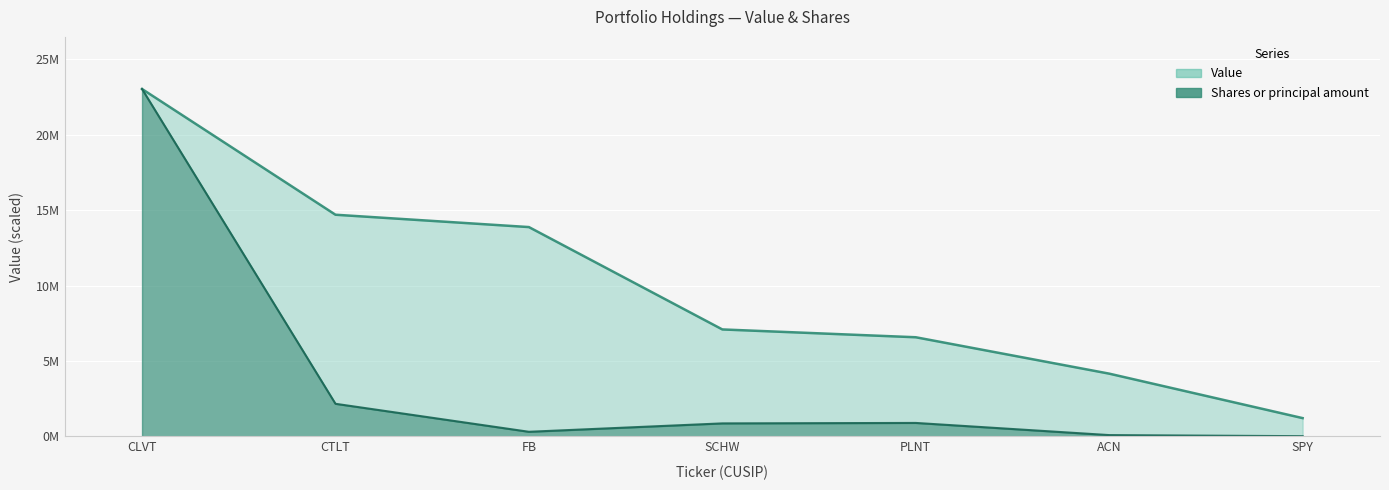

In Shares or principal amount, how many points are higher than both neighbors (excluding endpoints)?

1